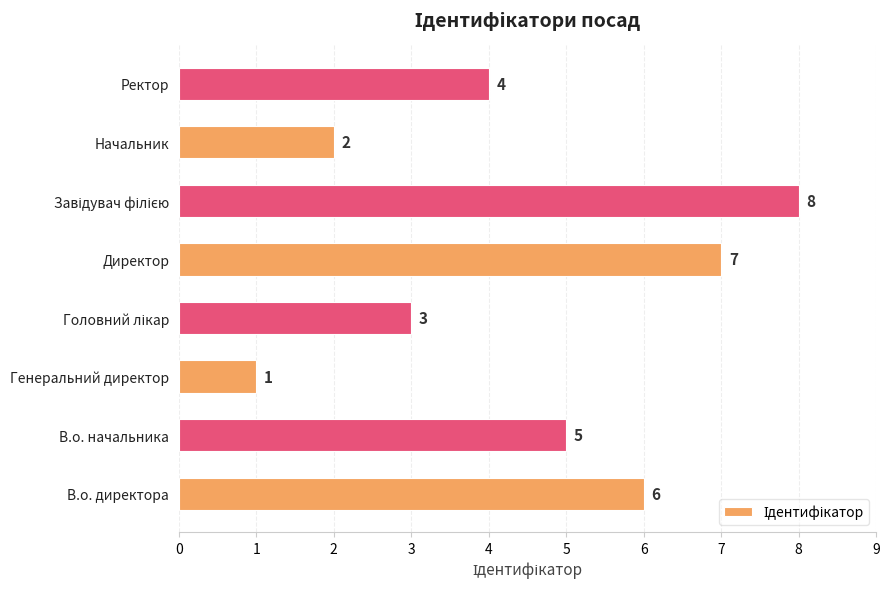

Which category has the lowest value across all series?

Генеральний директор